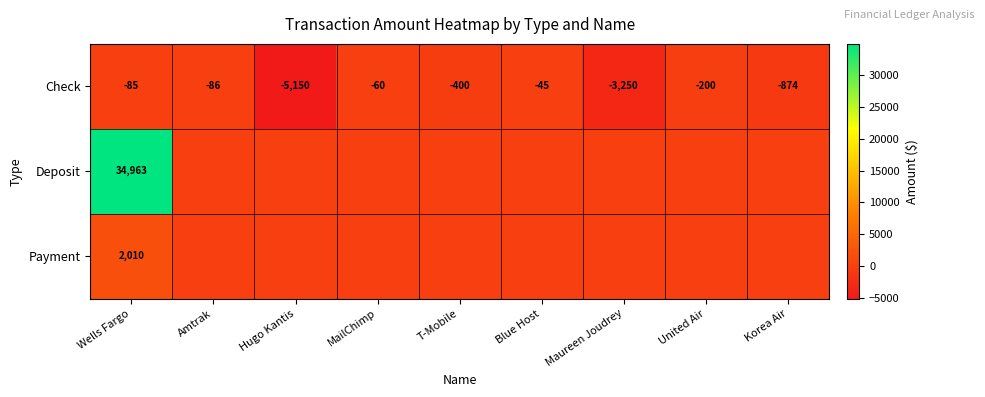

Is it true that Payment equals 815 at Wells Fargo?

False